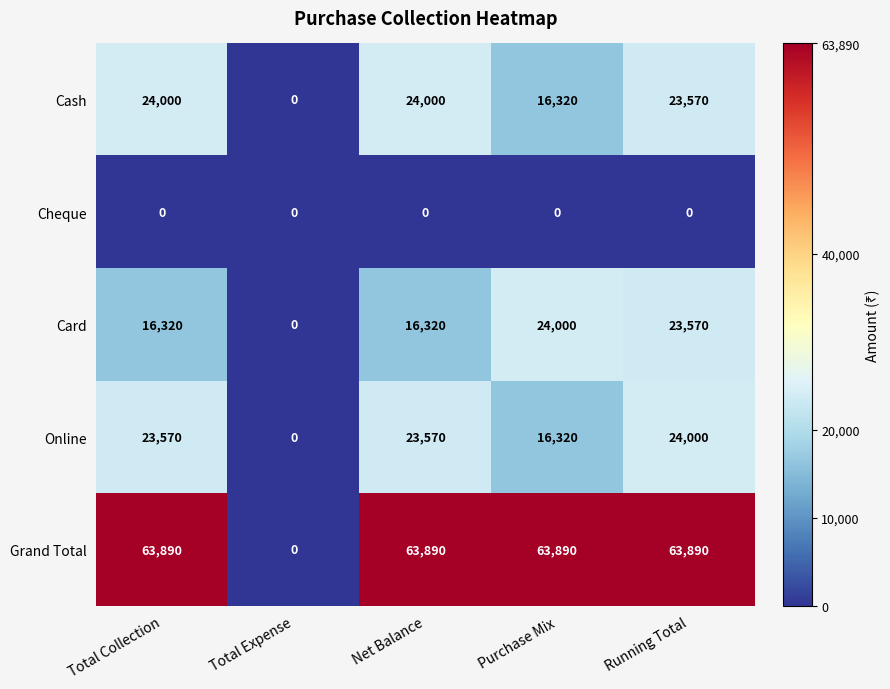

At which category is the sum across all series the highest?

Running Total